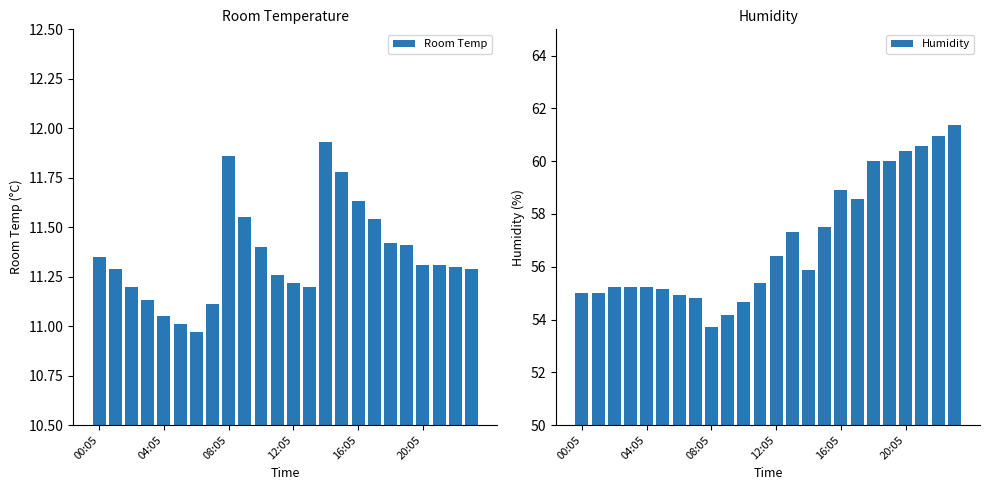

What is the sum of all Room Temp values?

272.5